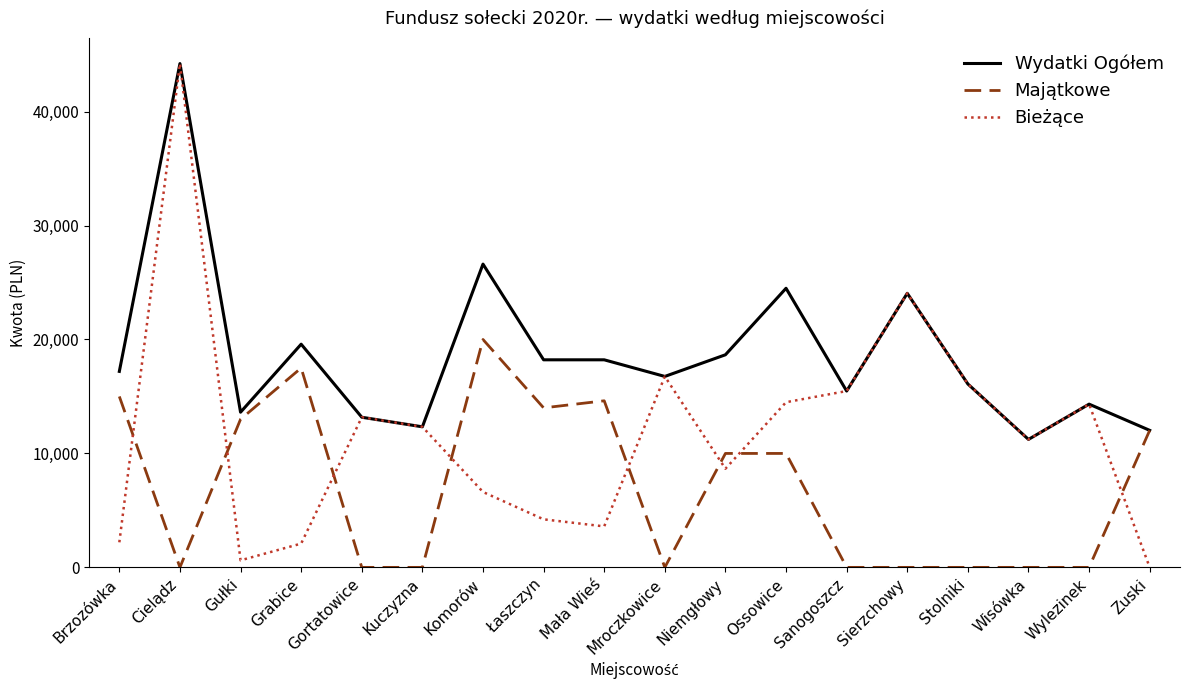

How many distinct data groups are displayed?

3